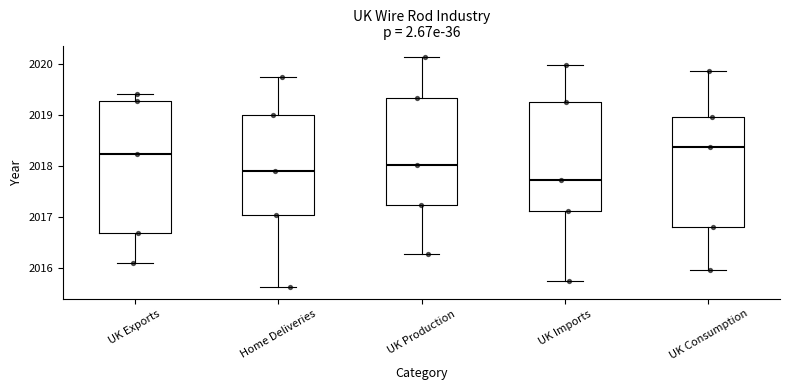

Reading left to right, transcribe this box plot: for each box, give where its median line is, the range the box spans, and where its two whiskers end, as read against the y-axis. The values are not printed on the chart, so give them approximately, as read against the axis.

UK Exports: median 2018.2, box 2016.7 to 2019.3, whiskers 2016.1 to 2019.4
Home Deliveries: median 2017.9, box 2017.0 to 2019.0, whiskers 2015.6 to 2019.7
UK Production: median 2018.0, box 2017.2 to 2019.3, whiskers 2016.3 to 2020.1
UK Imports: median 2017.7, box 2017.1 to 2019.3, whiskers 2015.7 to 2020.0
UK Consumption: median 2018.4, box 2016.8 to 2019.0, whiskers 2015.9 to 2019.9